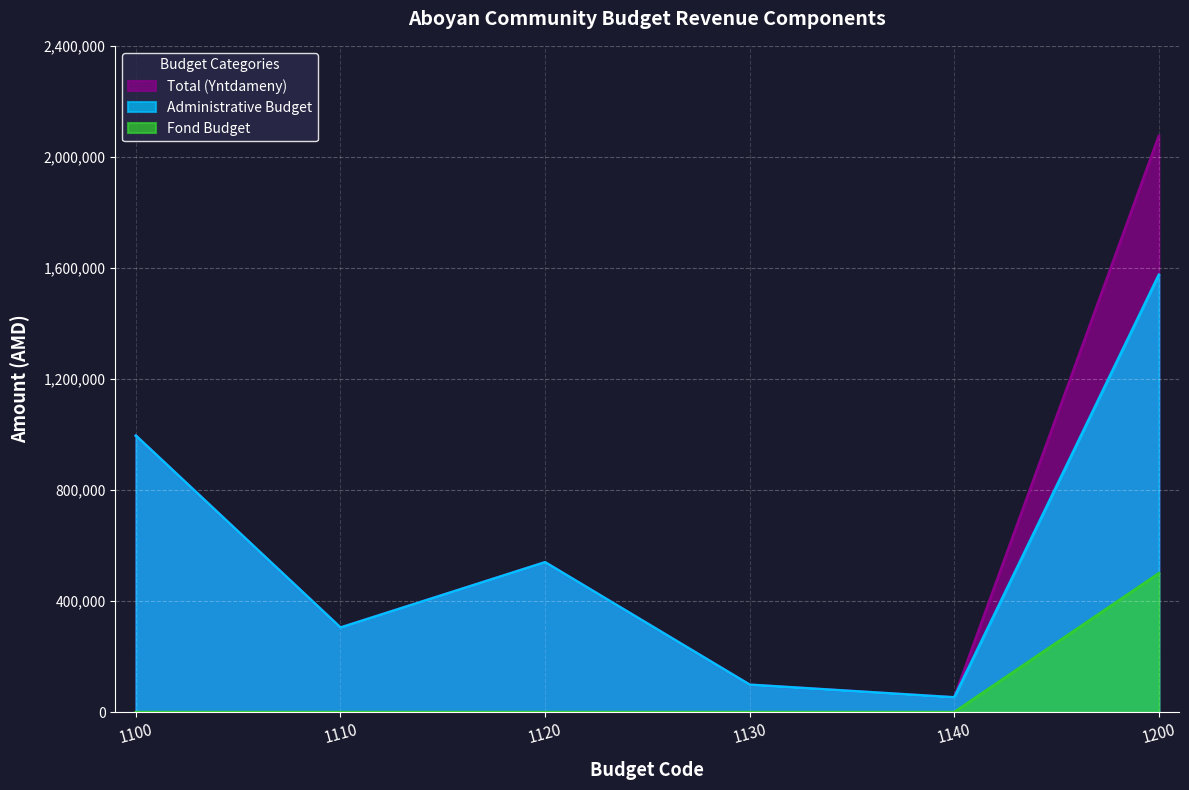

What is the difference between the maximum and minimum values in the Administrative Budget series?

1521921.6